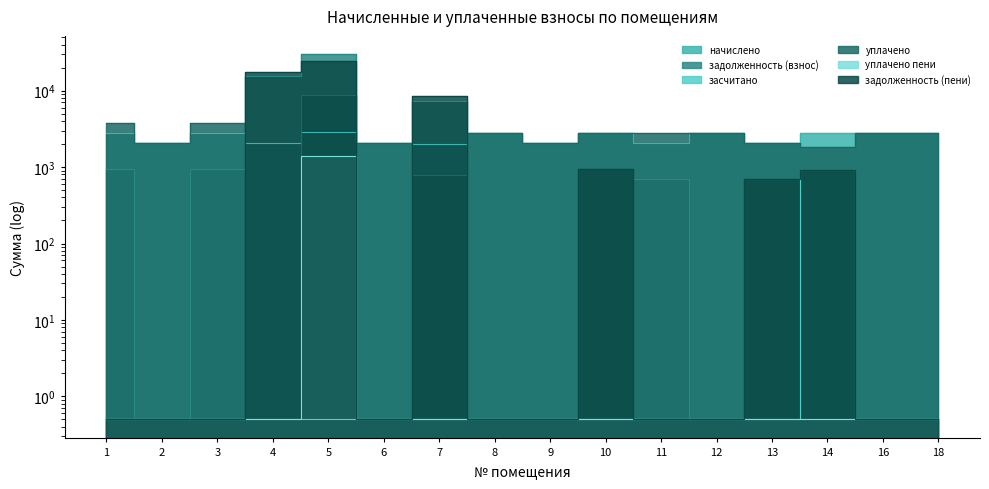

The уплачено пени series shows 0.5 at 9. True or false?

True